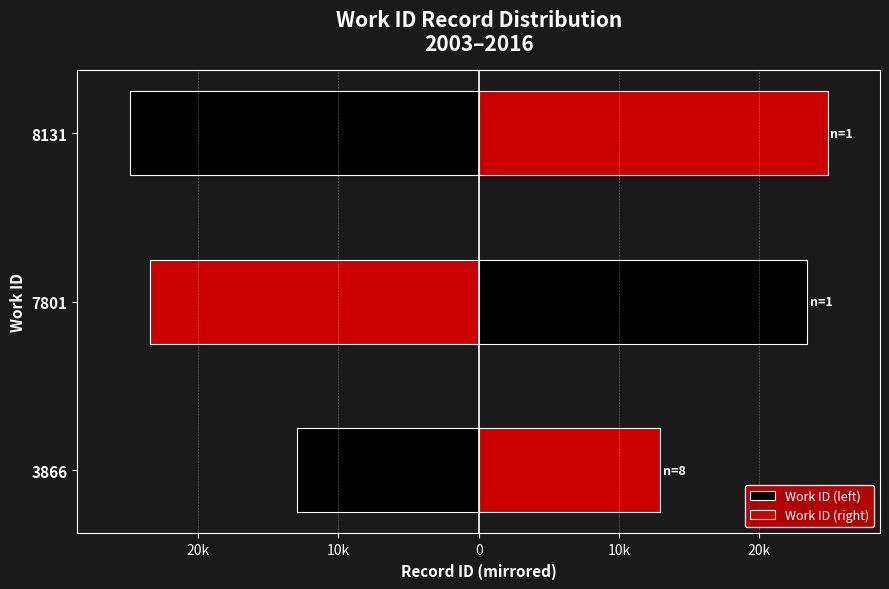

How many bars are there in each group?

2